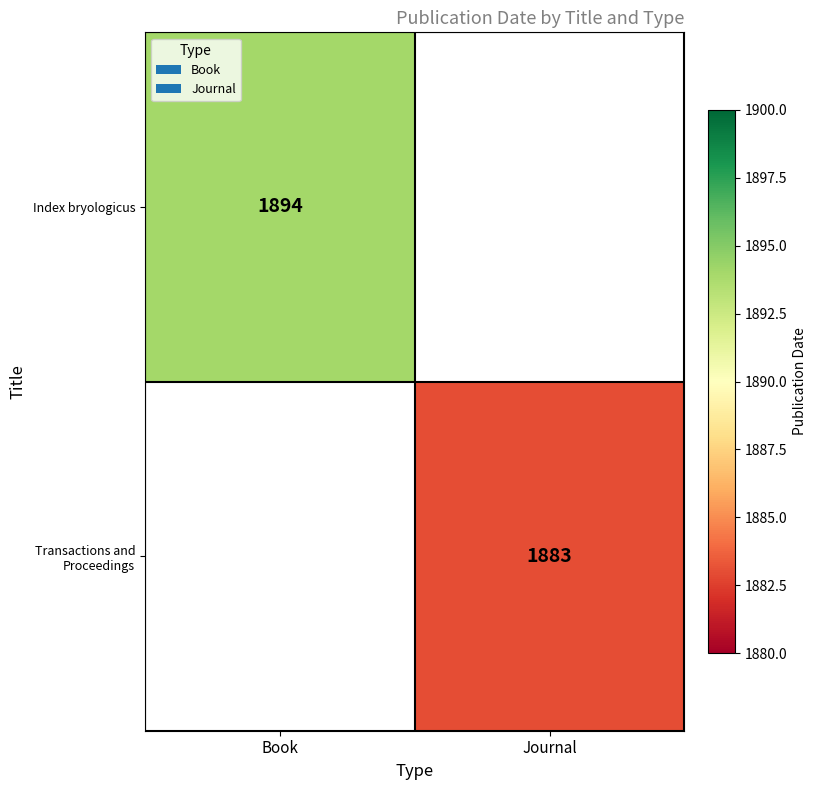

Is it true that Transactions and Proceedings equals 1281 at Journal?

False